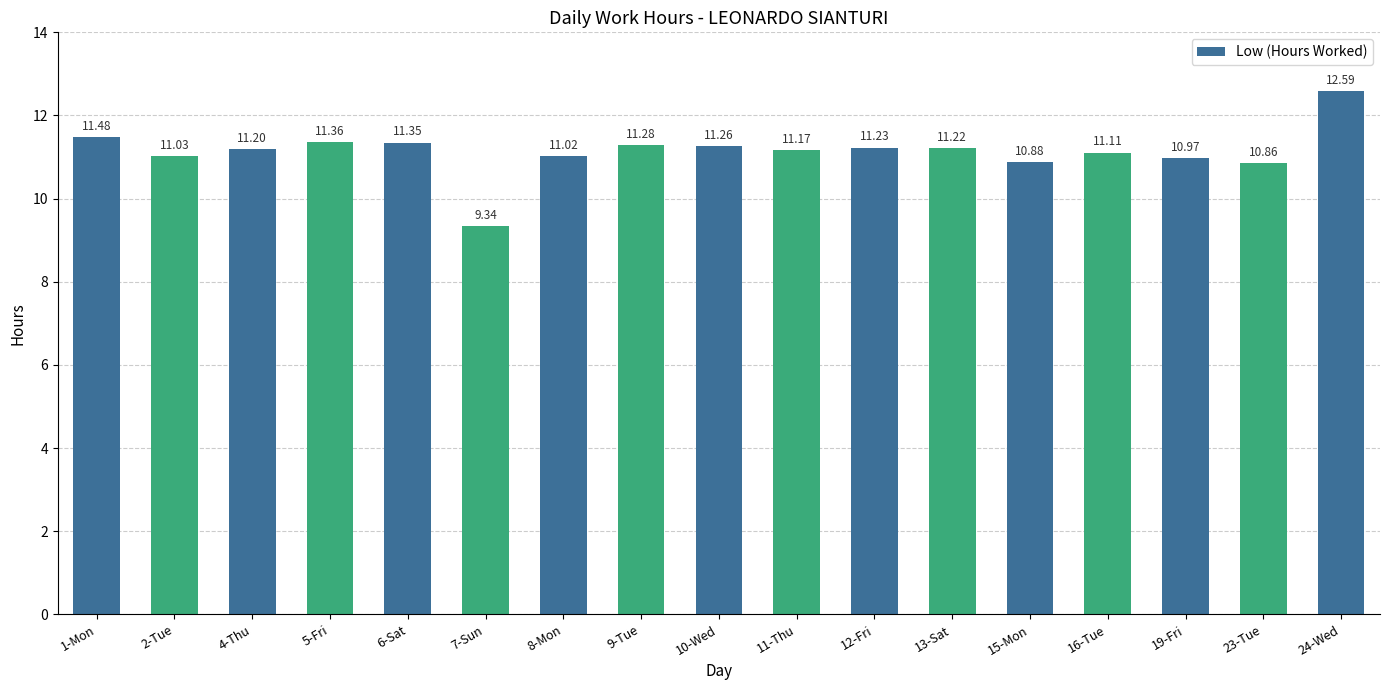

List the labels in order of value, smallest first.

7-Sun, 23-Tue, 15-Mon, 19-Fri, 8-Mon, 2-Tue, 16-Tue, 11-Thu, 4-Thu, 13-Sat, 12-Fri, 10-Wed, 9-Tue, 6-Sat, 5-Fri, 1-Mon, 24-Wed